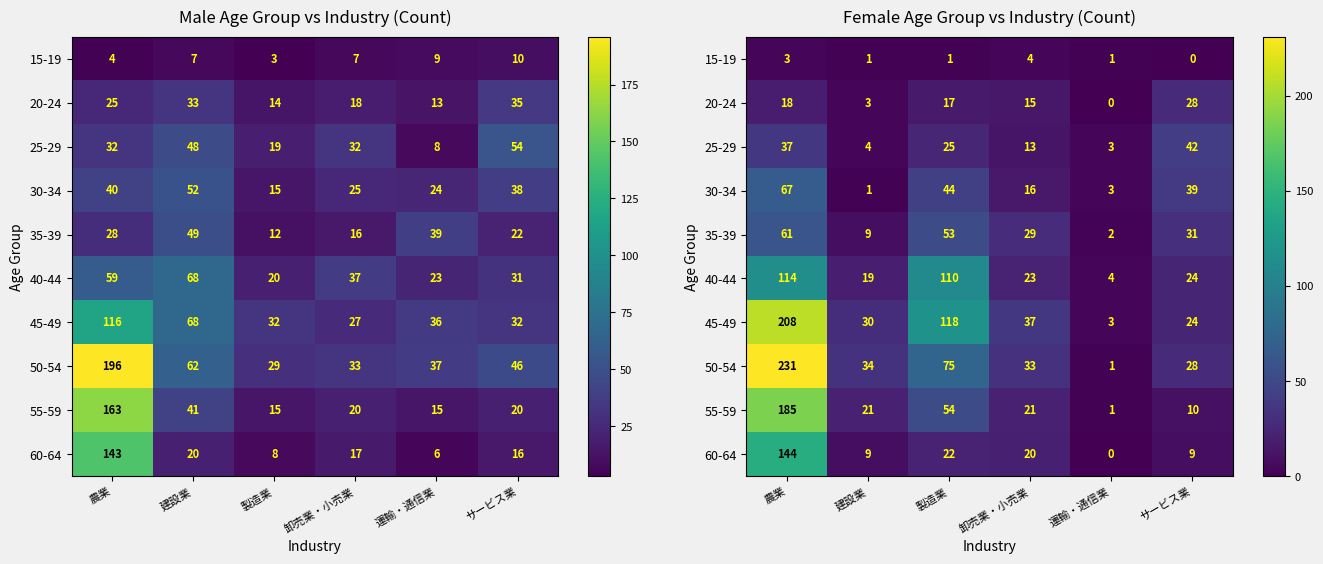

Which category has the lowest value in the 30-34 series?

建設業